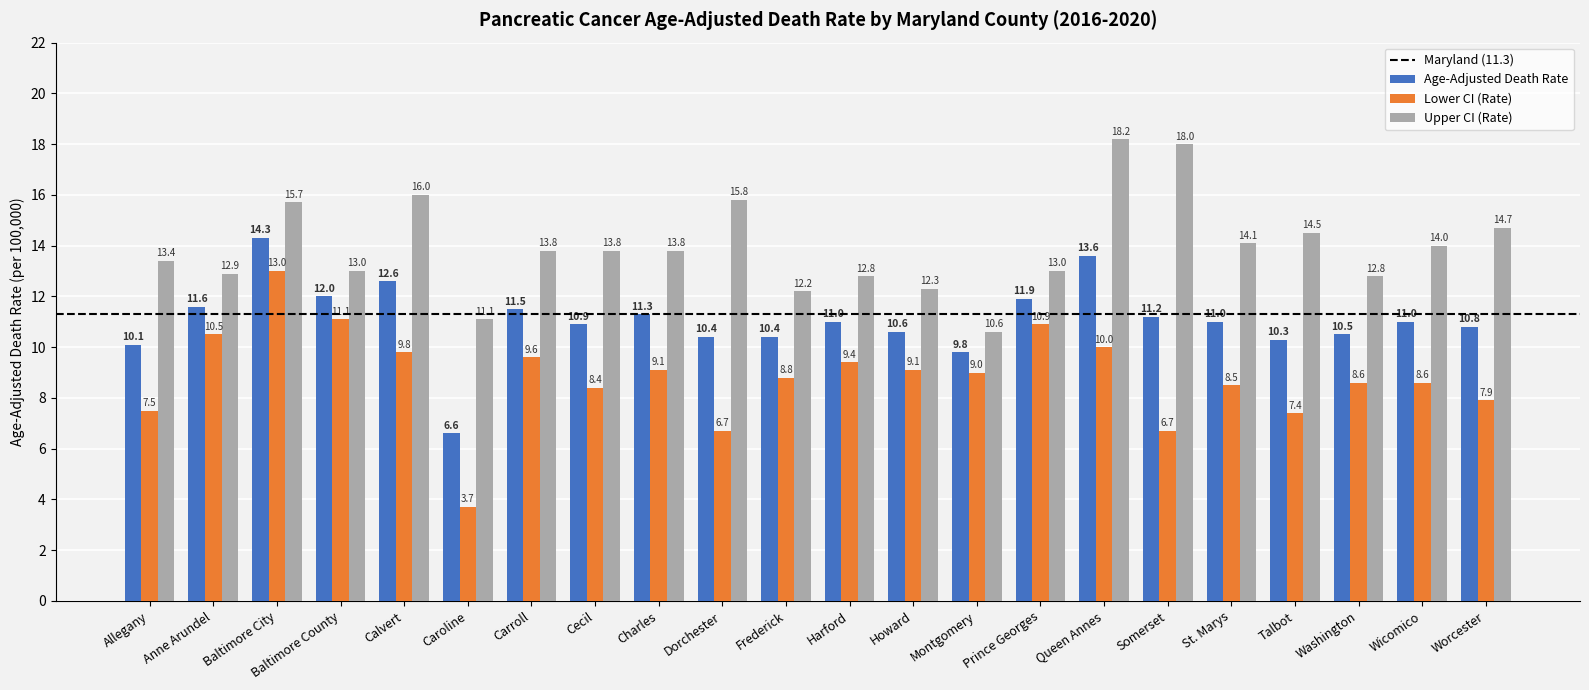

Rank the series by their average value, from lowest to highest.

Lower CI (Rate), Age-Adjusted Death Rate, Upper CI (Rate)